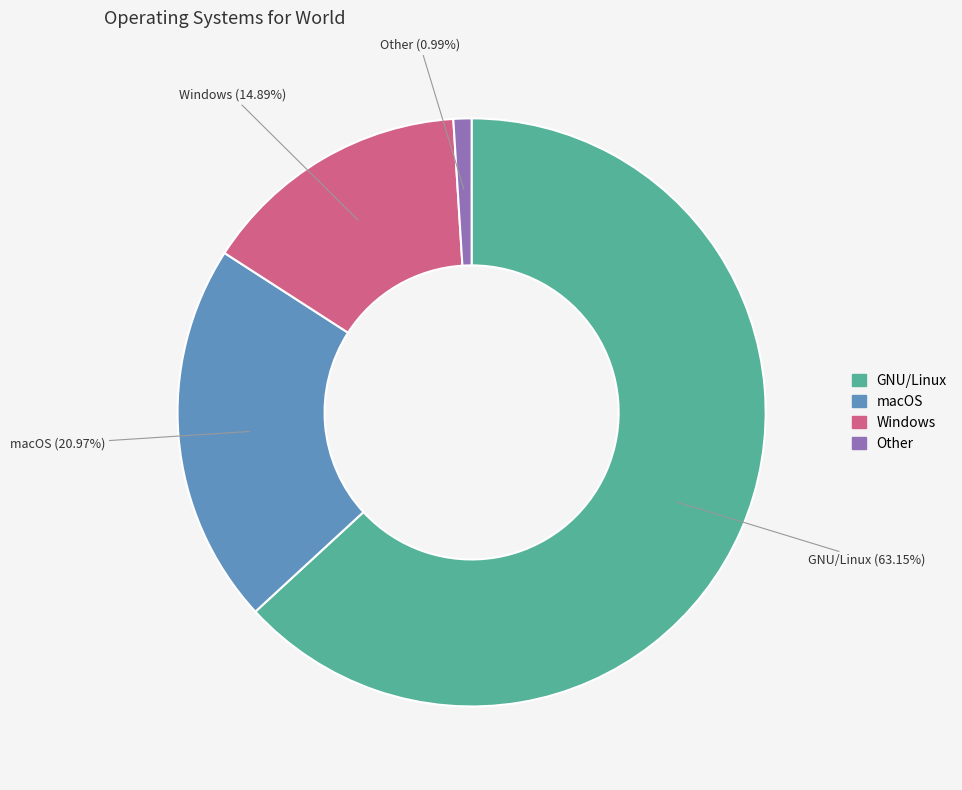

Which has a higher value, Other or Windows?

Windows